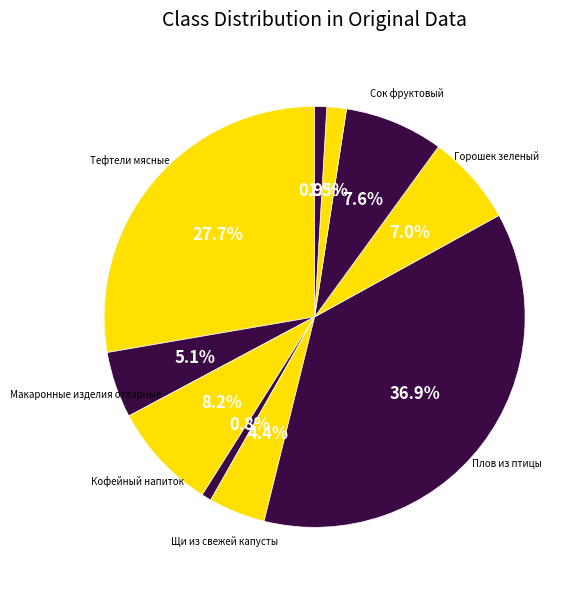

Which slice is the smallest?

Хлеб пшеничный (завтрак)